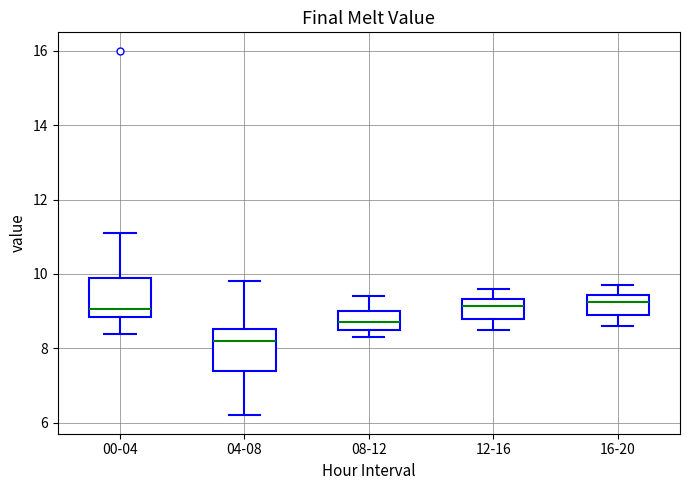

Where does the median line of the box for 12-16 sit on the y-axis? The values are not printed on the chart, so give them approximately, as read against the axis.

9.2